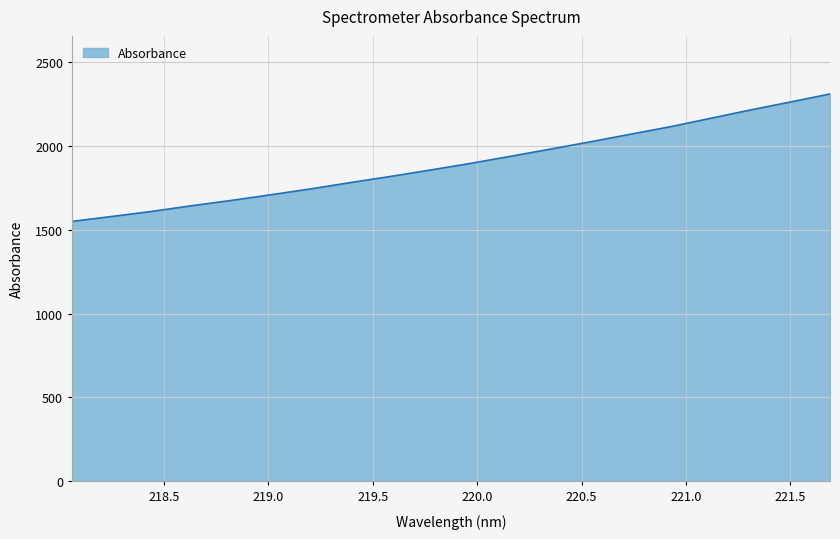

What is the minimum value shown in the chart?

1549.6